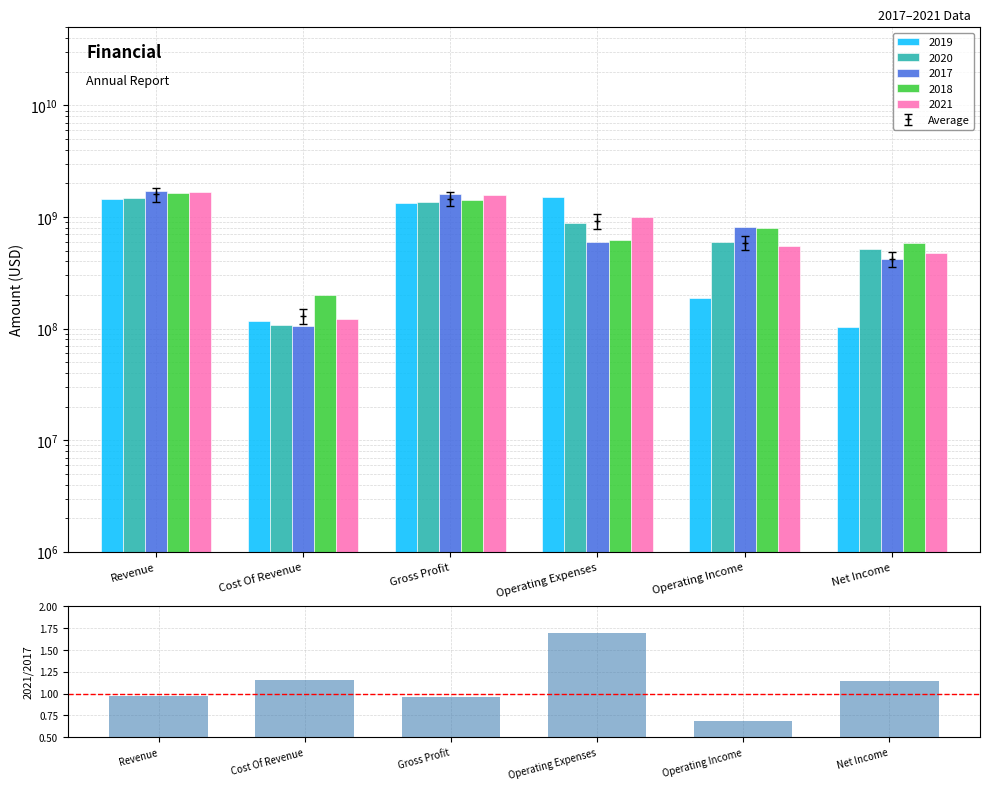

What is the difference between the values at Operating Expenses and Net Income?

0.6